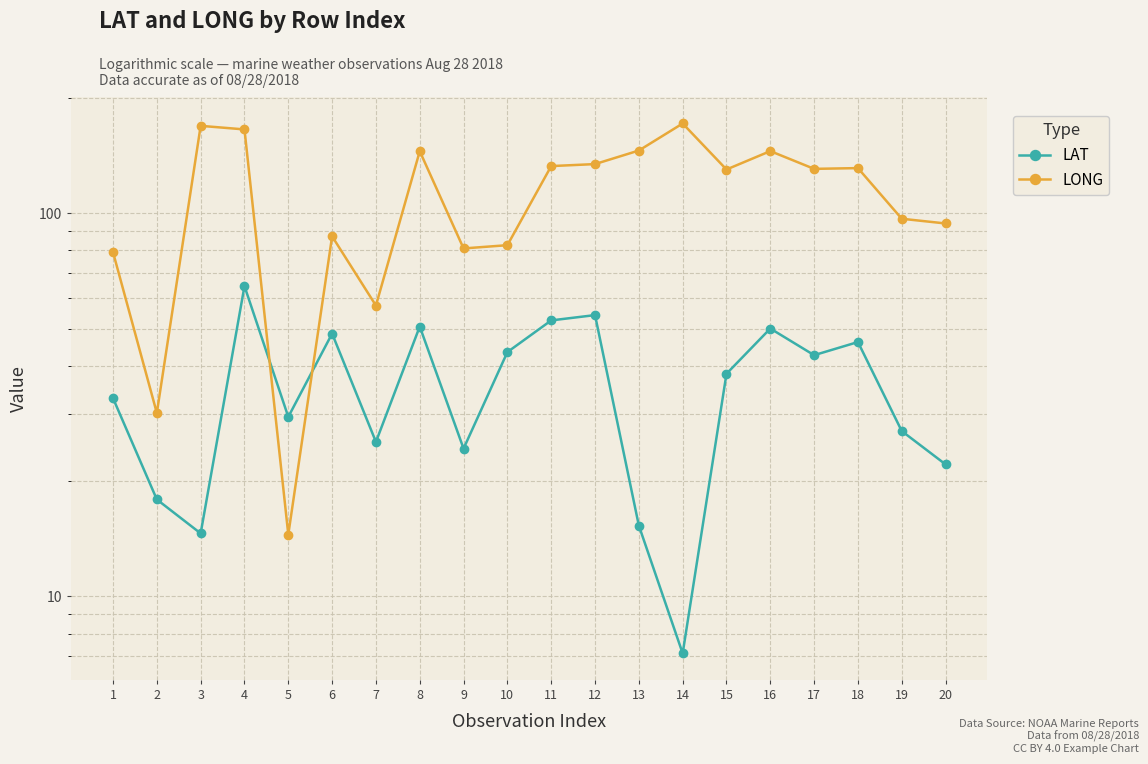

Between 19 and 9, which is larger?

19